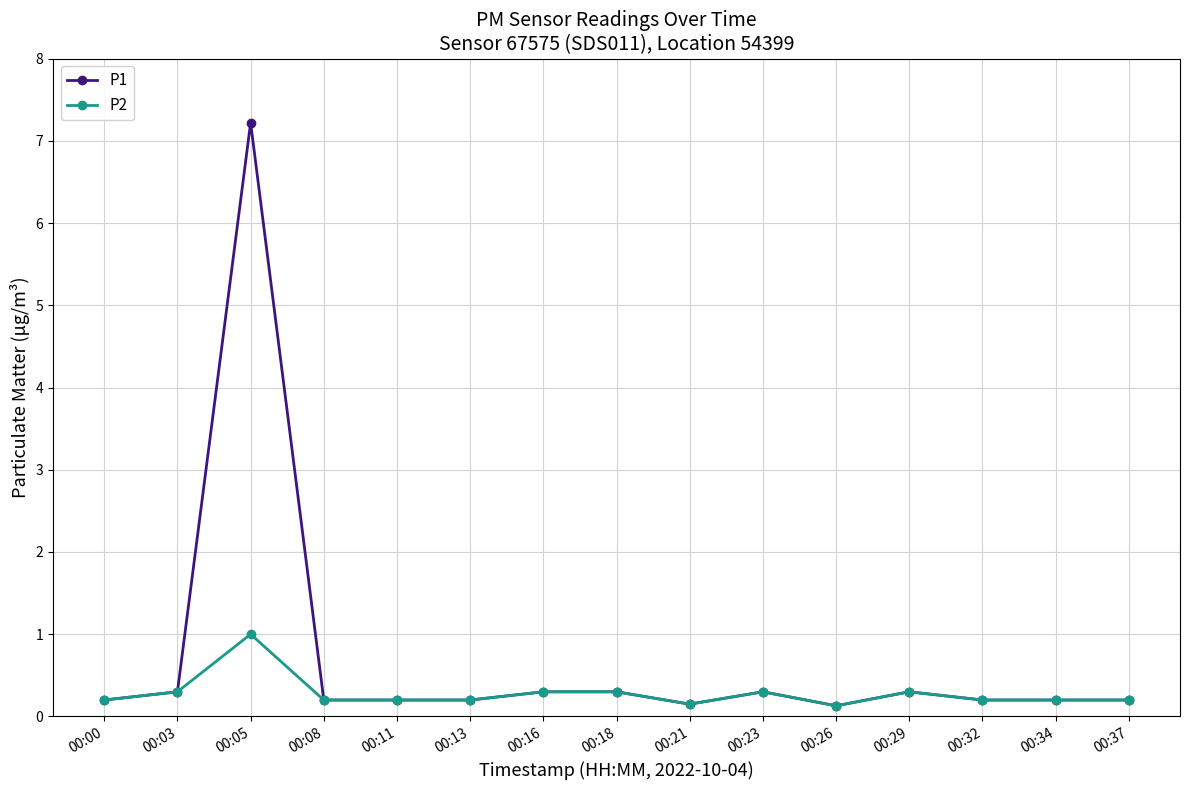

Count the number of categories in the chart.

15